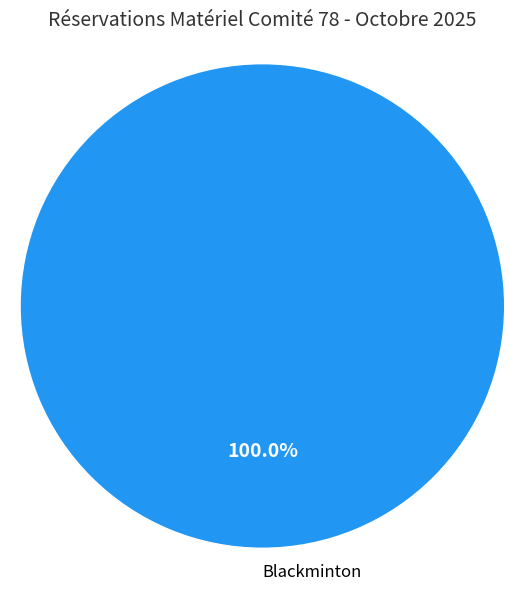

Rank the categories by value from lowest to highest.

Blackminton